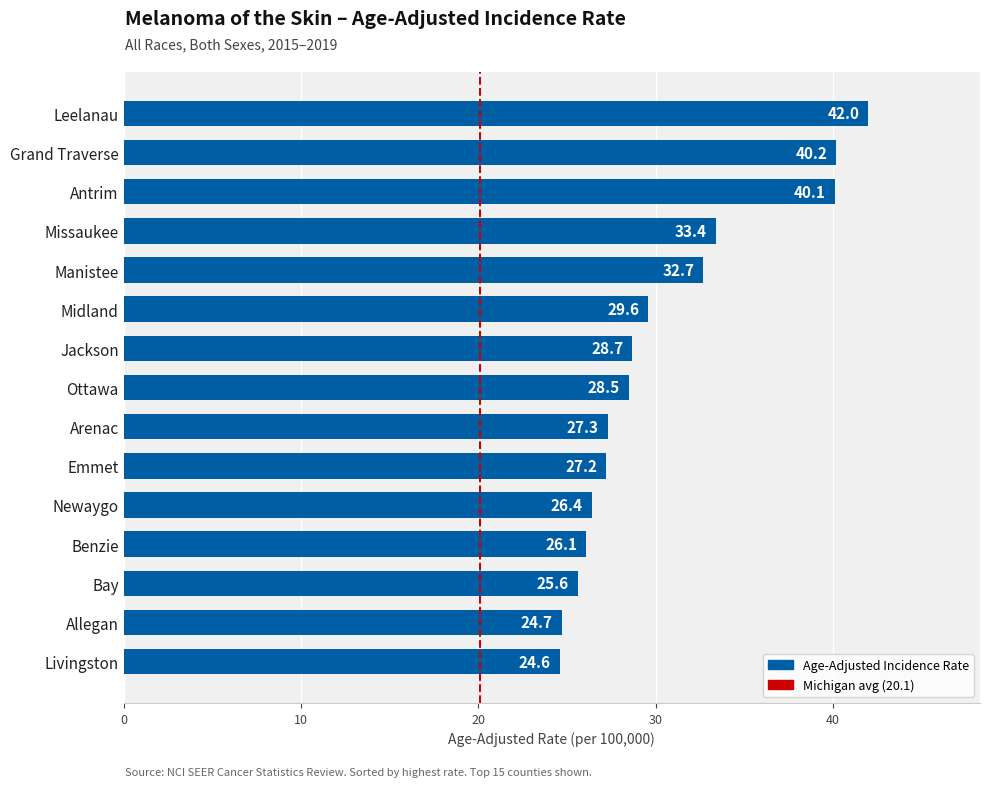

Rank the categories by value from highest to lowest.

Leelanau, Grand Traverse, Antrim, Missaukee, Manistee, Midland, Jackson, Ottawa, Arenac, Emmet, Newaygo, Benzie, Bay, Allegan, Livingston